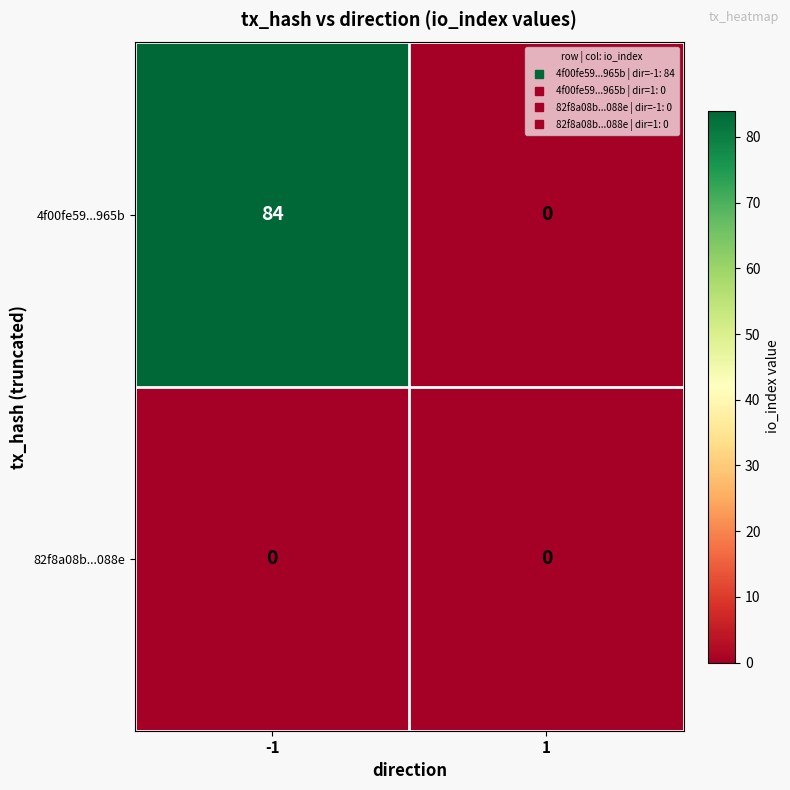

What is the difference between the 4f00fe59...965b values at 1 and -1?

84